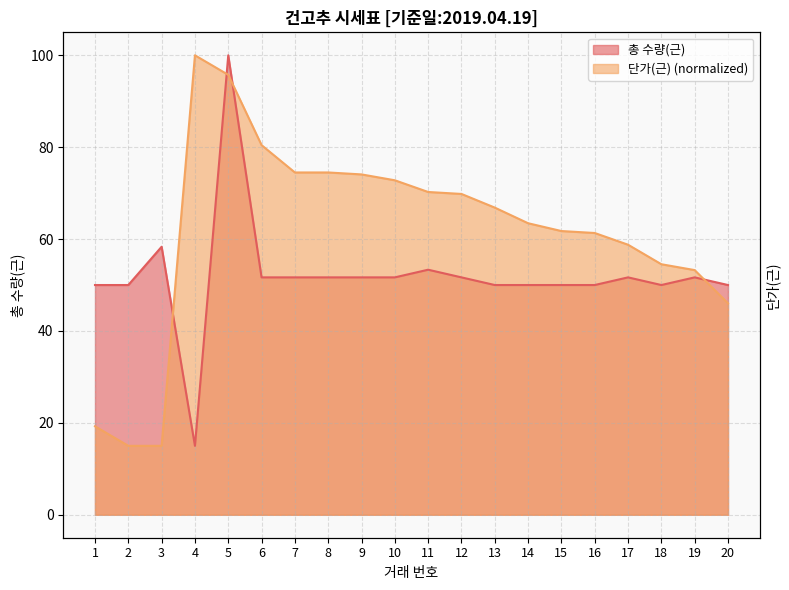

How many values in the 총 수량(근) series exceed 51?

11